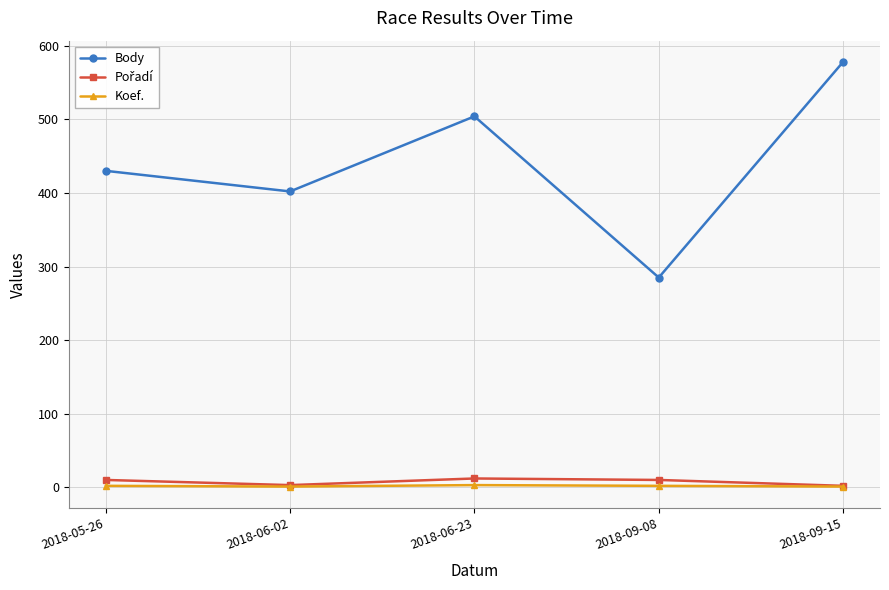

How many data points in Koef. are less than 2?

2